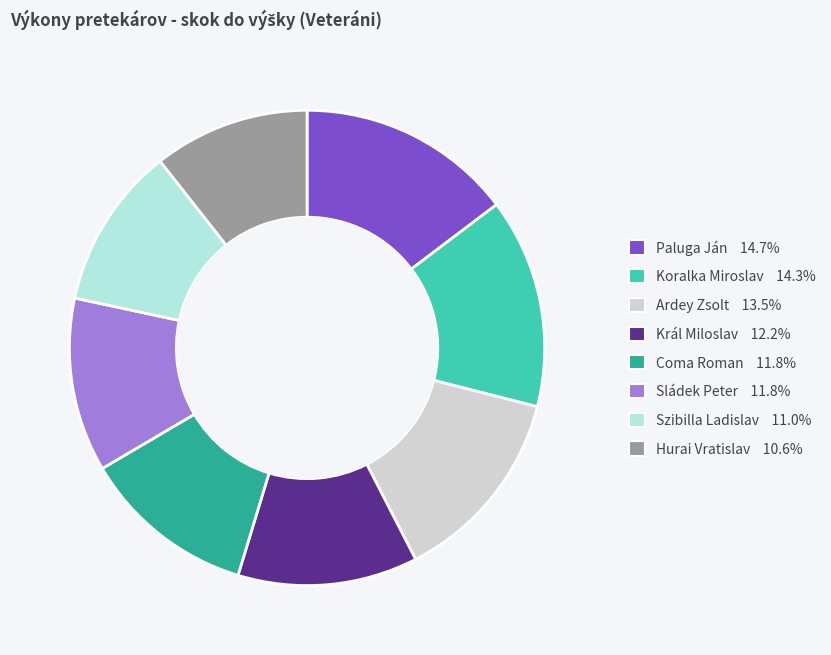

How many slices are in this pie chart?

8